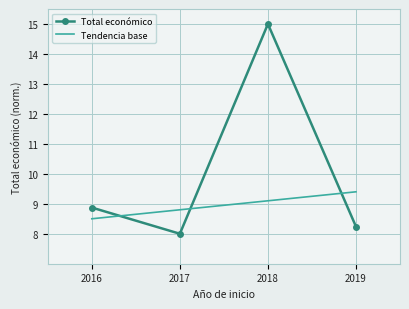

Which series has the largest total across all categories?

Total económico